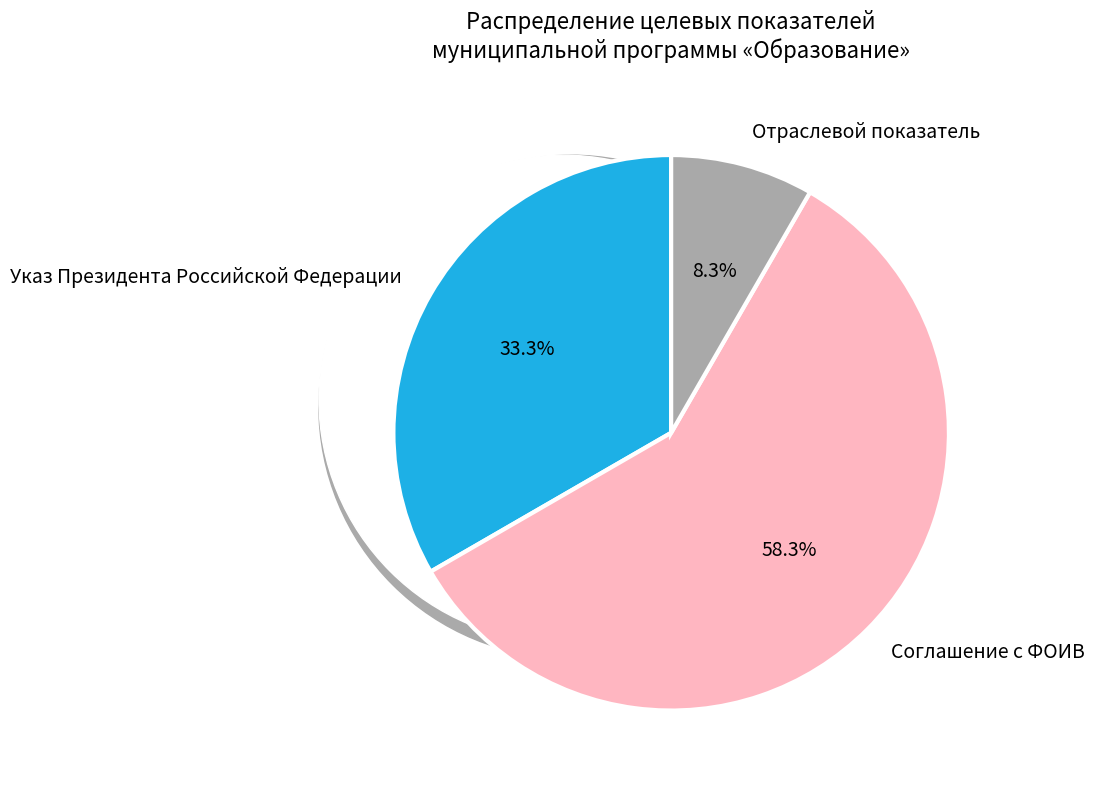

Rank the categories by value from highest to lowest.

Соглашение с ФОИВ, Указ Президента Российской Федерации, Отраслевой показатель